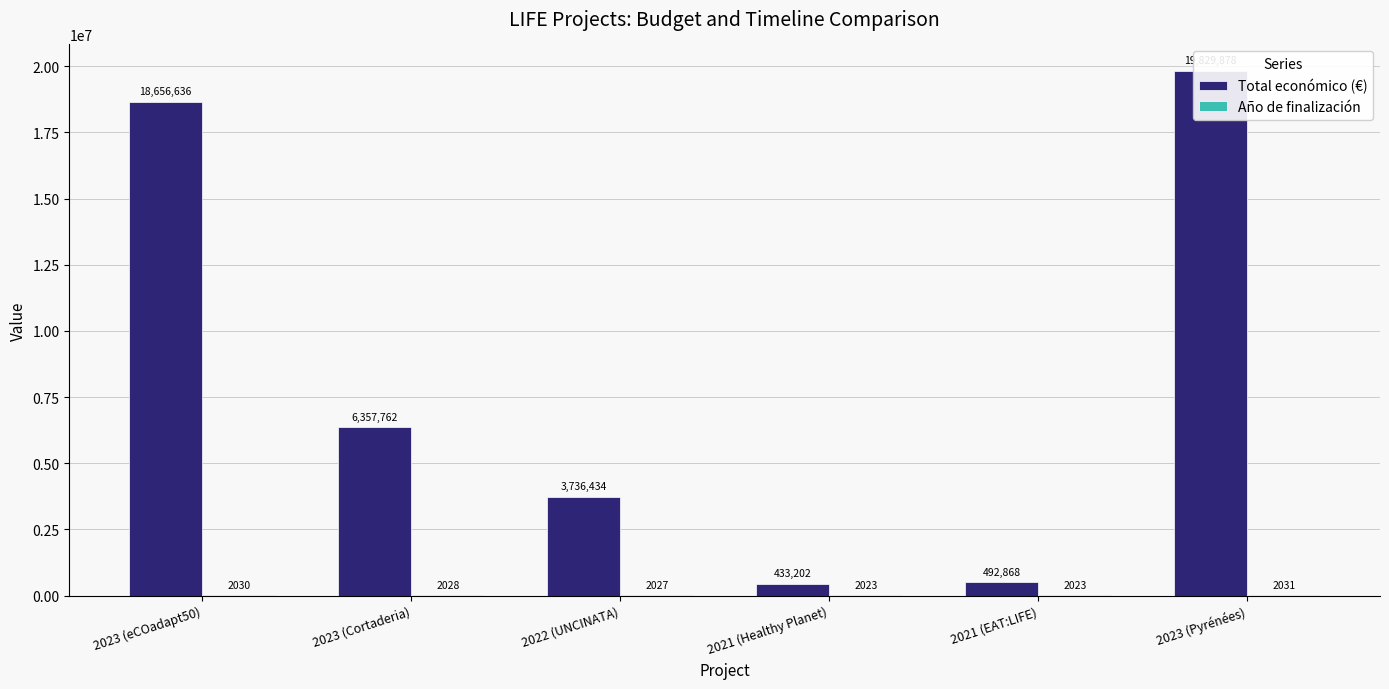

At 2023 (eCOadapt50), list the series in order from smallest to largest.

Año de finalización, Total económico (€)